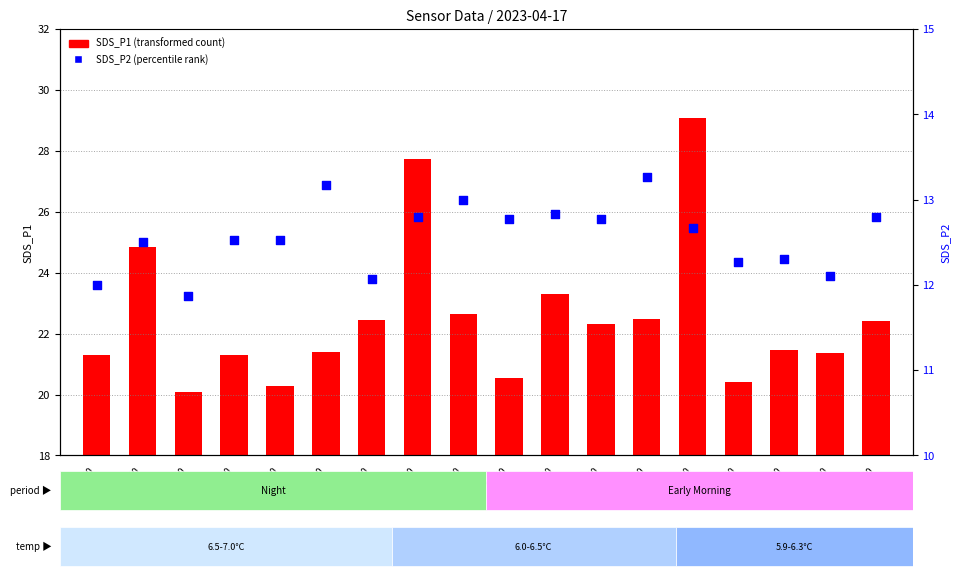

What is the total value across all series at 12:00?

35.7